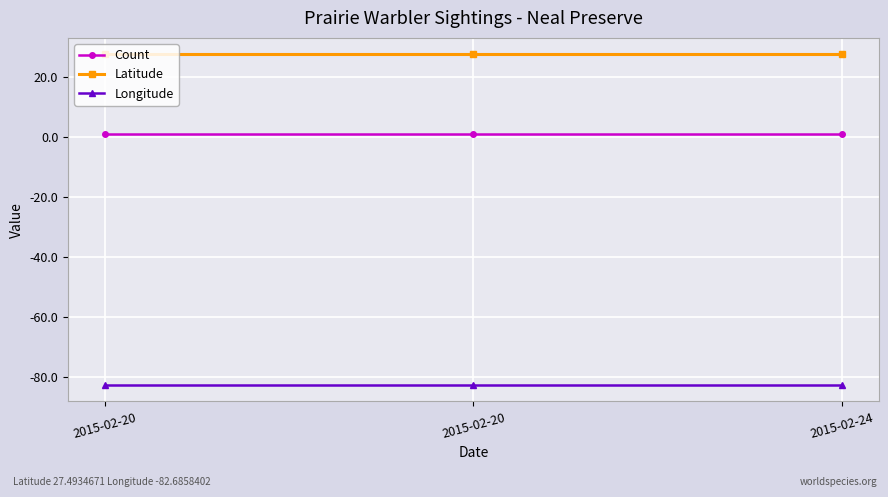

What is the difference between the highest and lowest values at 2015-02-20?

110.2